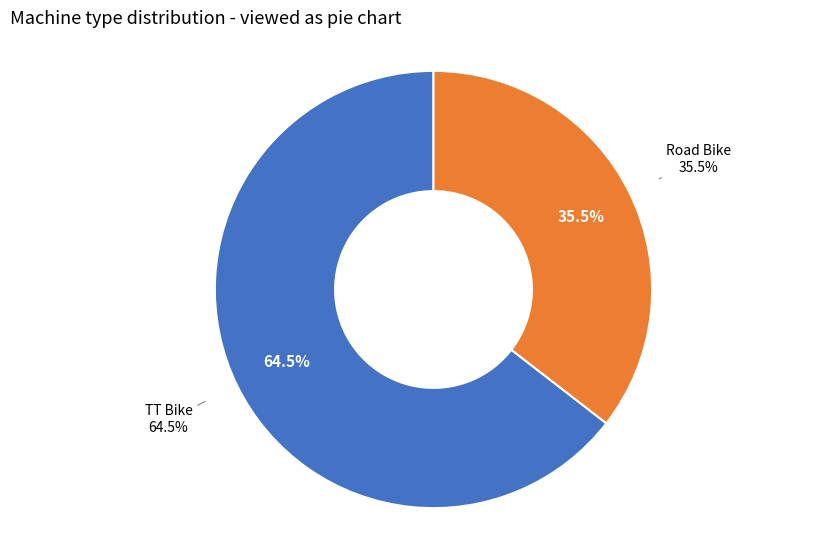

The Road Bike slice represents 35% of the pie. True or false?

True